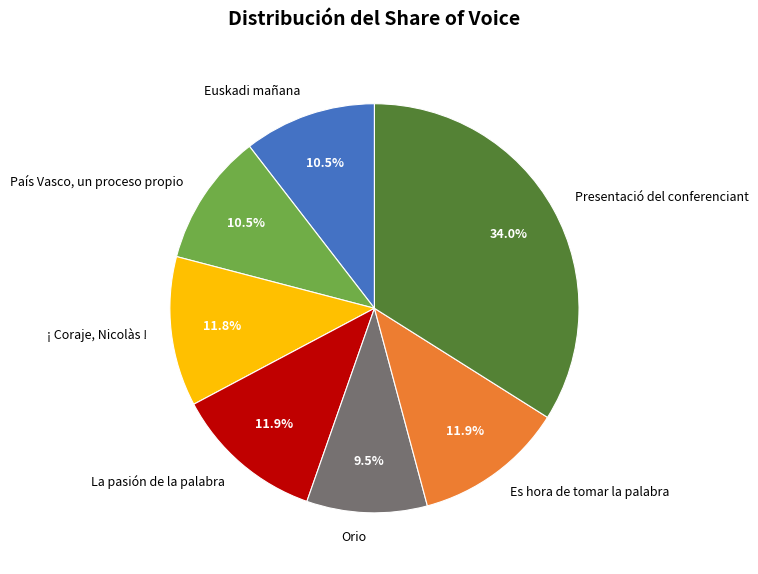

The Presentació del conferenciant slice represents 23% of the pie. True or false?

False